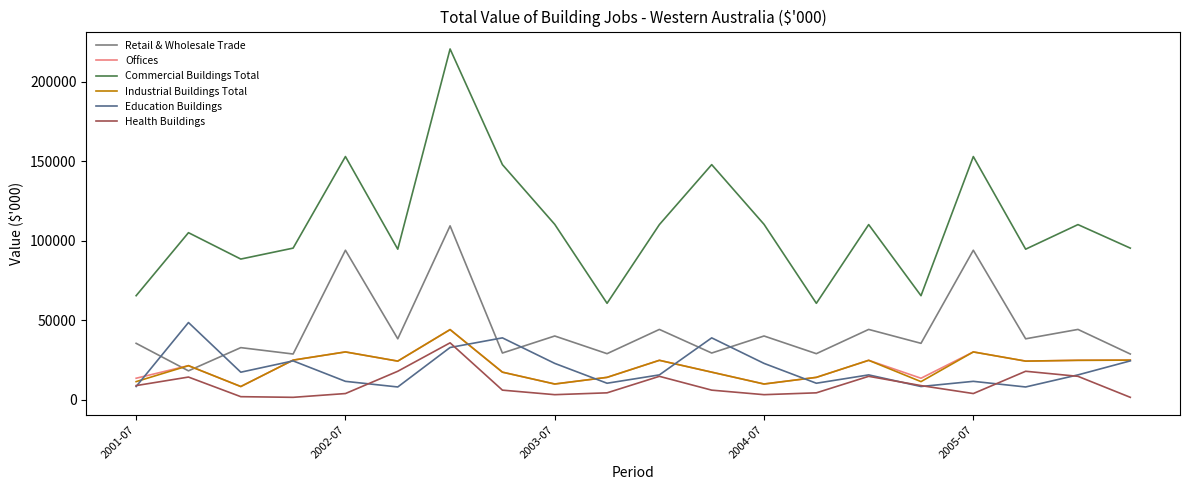

Which series has the widest spread of values?

Commercial Buildings Total